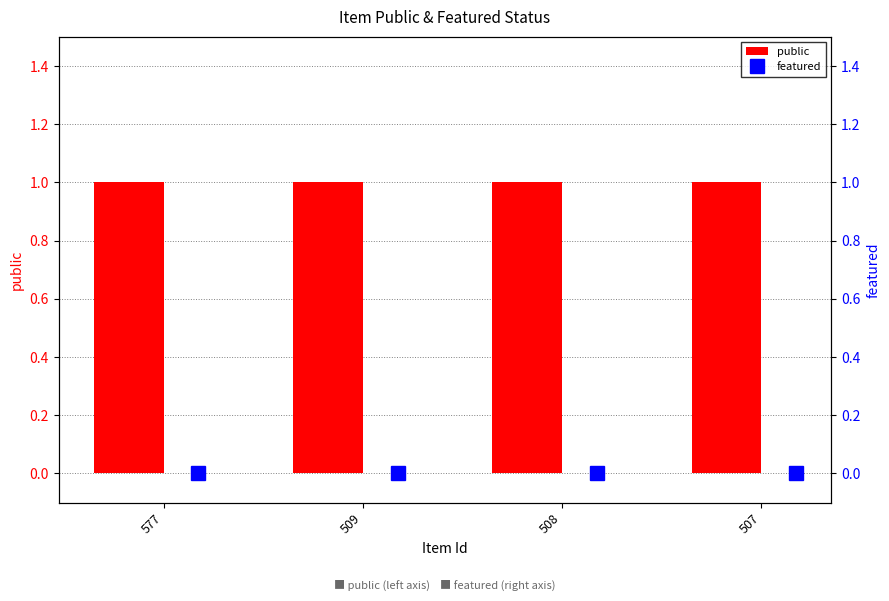

Between 508 and 507, which is larger?

508